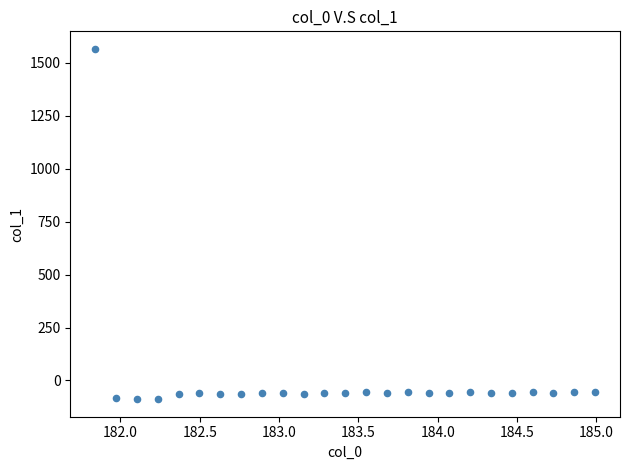

What is the range of Y values (max minus min)?

1654.3